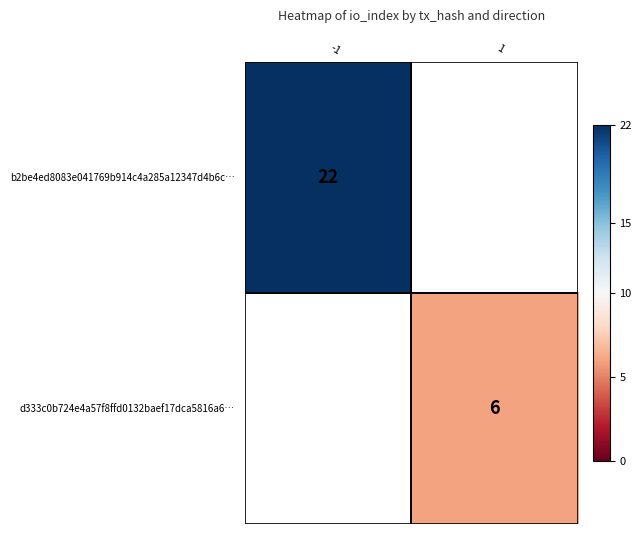

Is the value of d333c0b724e4a57f8ffd0132baef17dca5816a6… at 1 greater than the value of b2be4ed8083e041769b914c4a285a12347d4b6c… at -1?

No